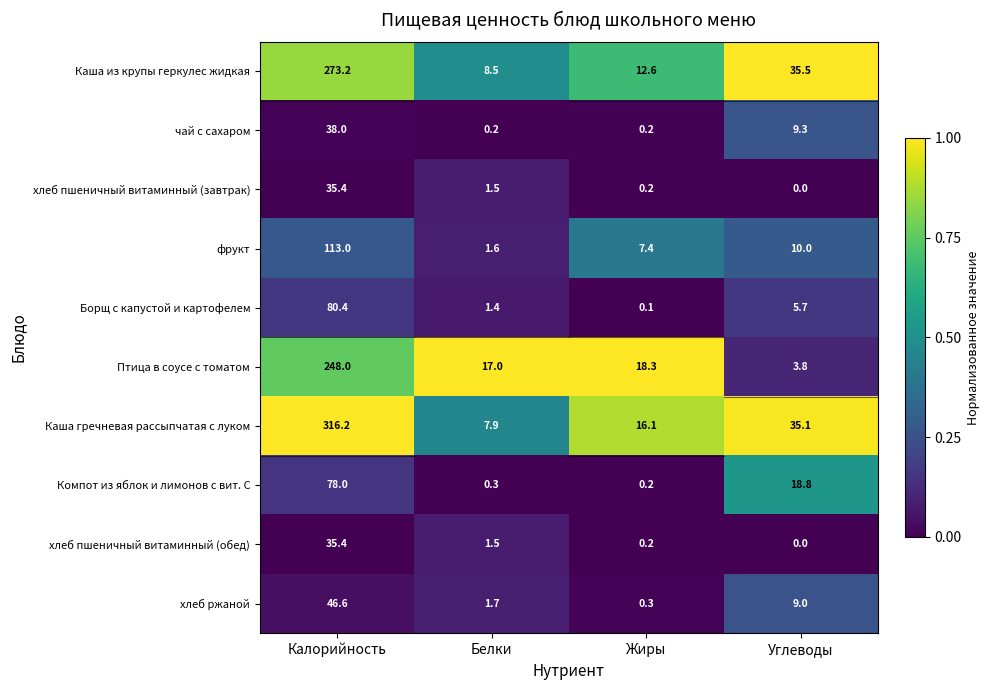

Which series changed the most between Жиры and Углеводы?

Каша из крупы геркулес жидкая